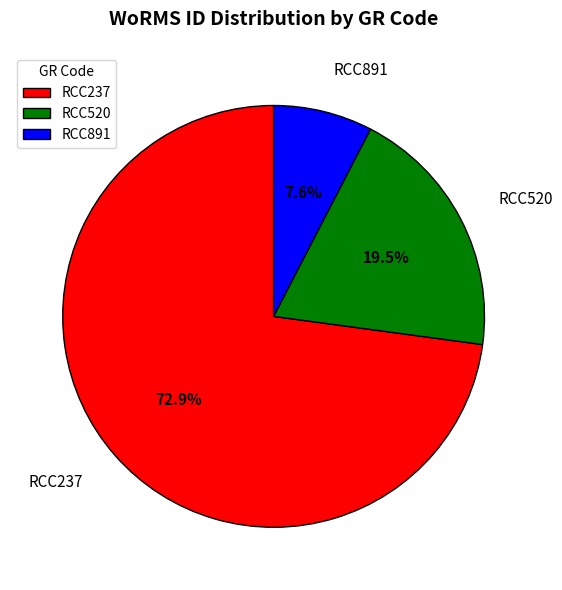

The RCC520 slice represents 11% of the pie. True or false?

False